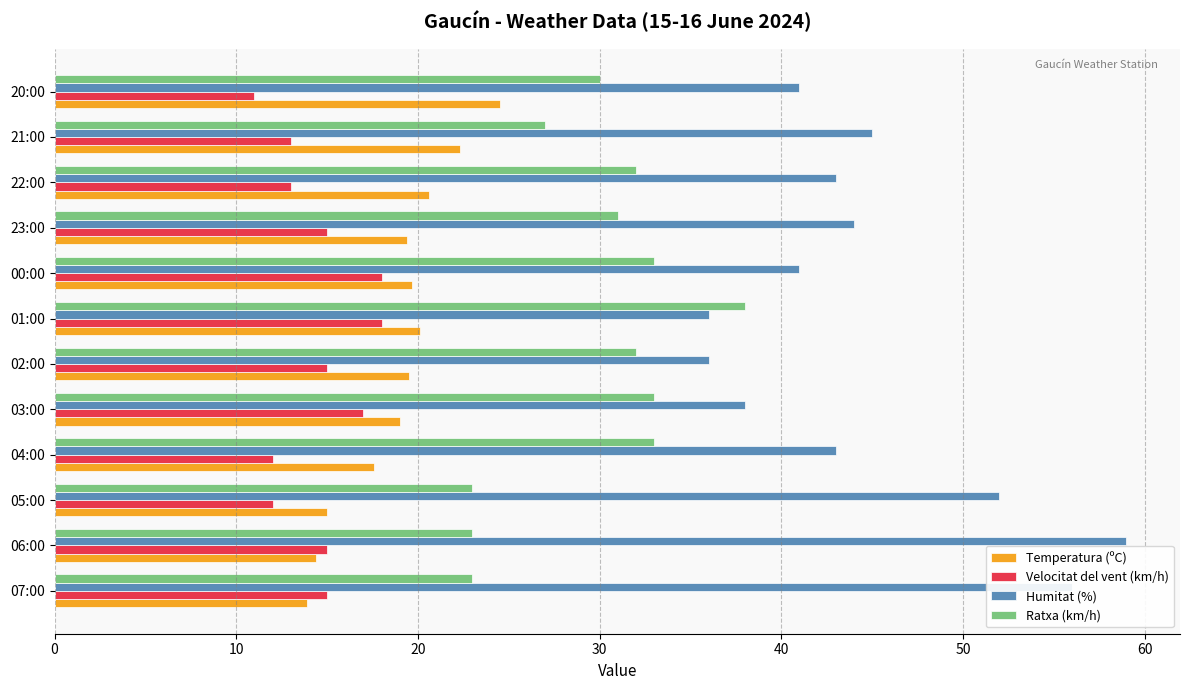

What is the sum of all Temperatura (ºC) values?

226.0